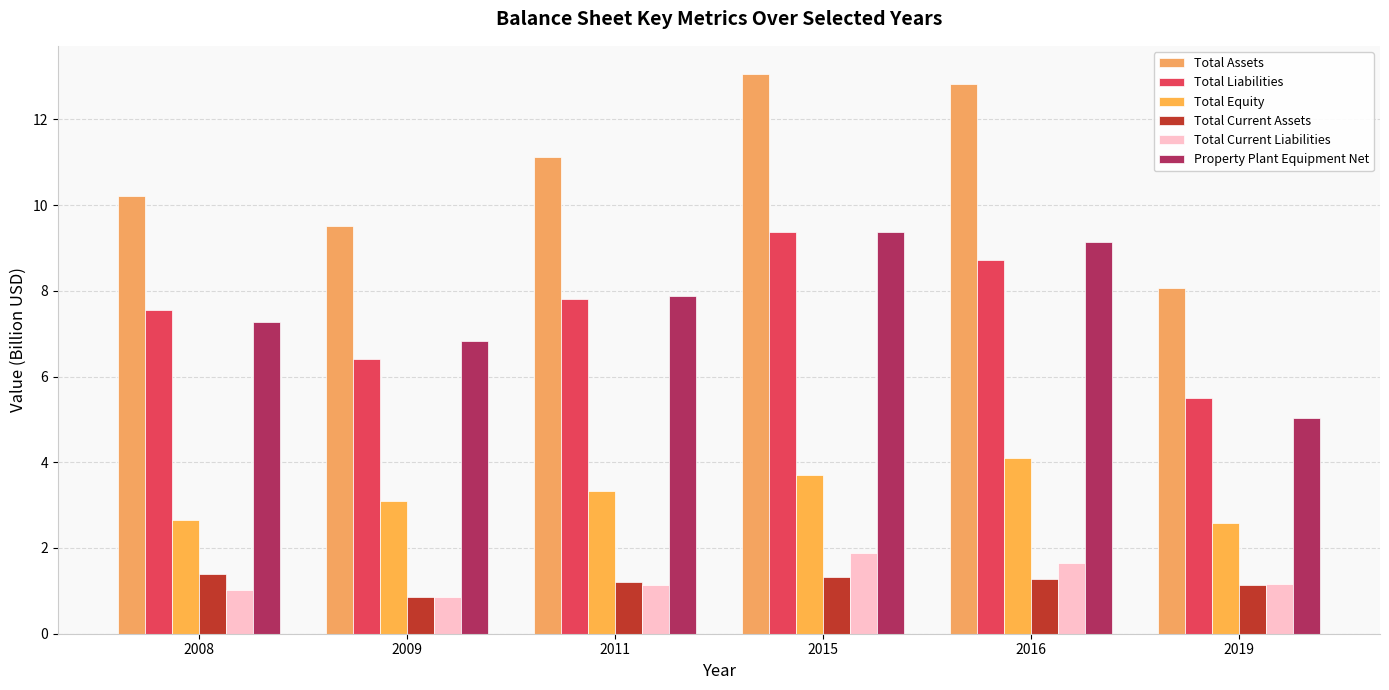

What is the value of the Total Liabilities bar at the 1st from the left?

7.6